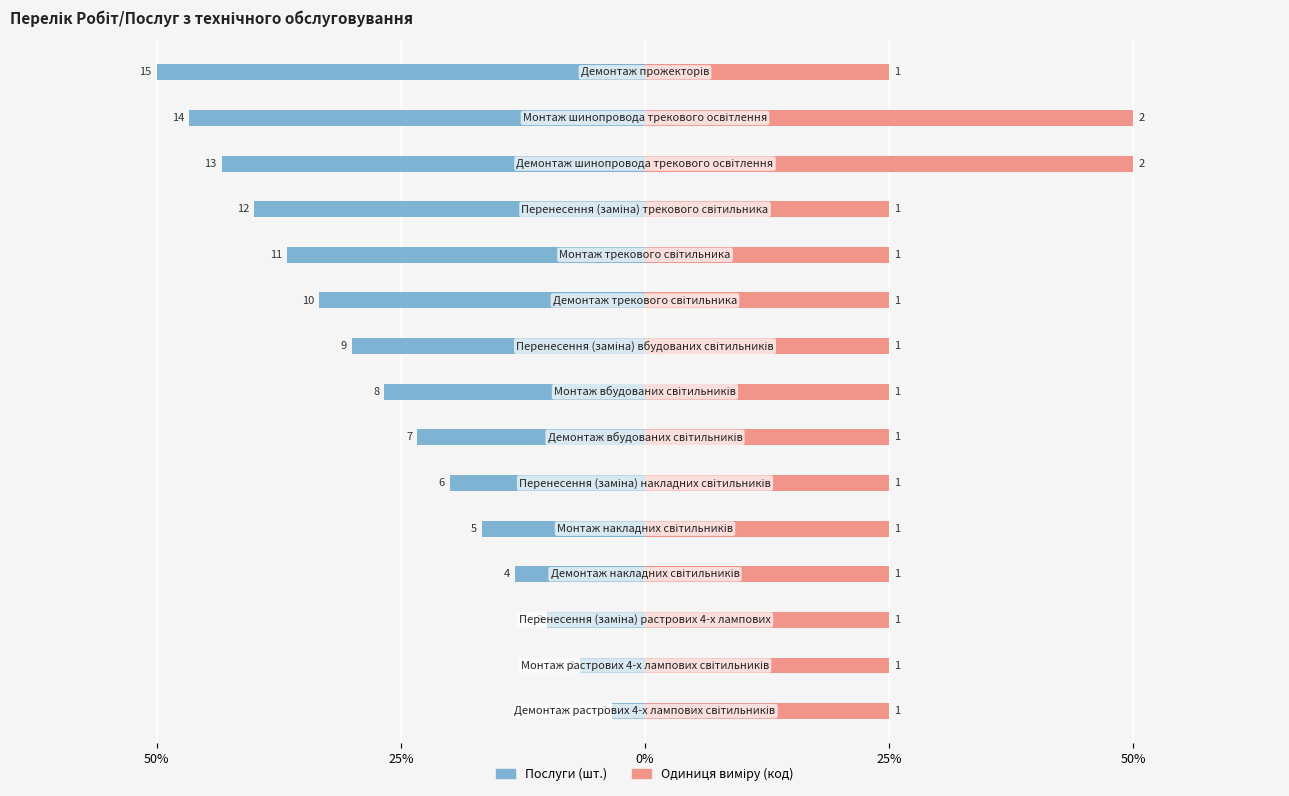

What are all the series names shown in the legend?

Послуги (шт.), Одиниця виміру (код)